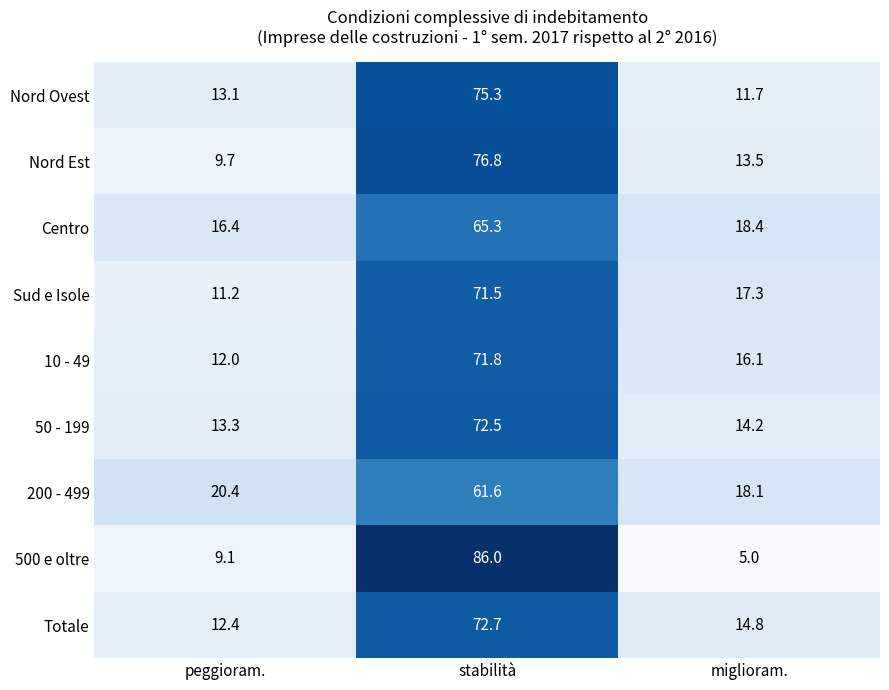

Which series changed the most between stabilità and miglioram.?

500 e oltre